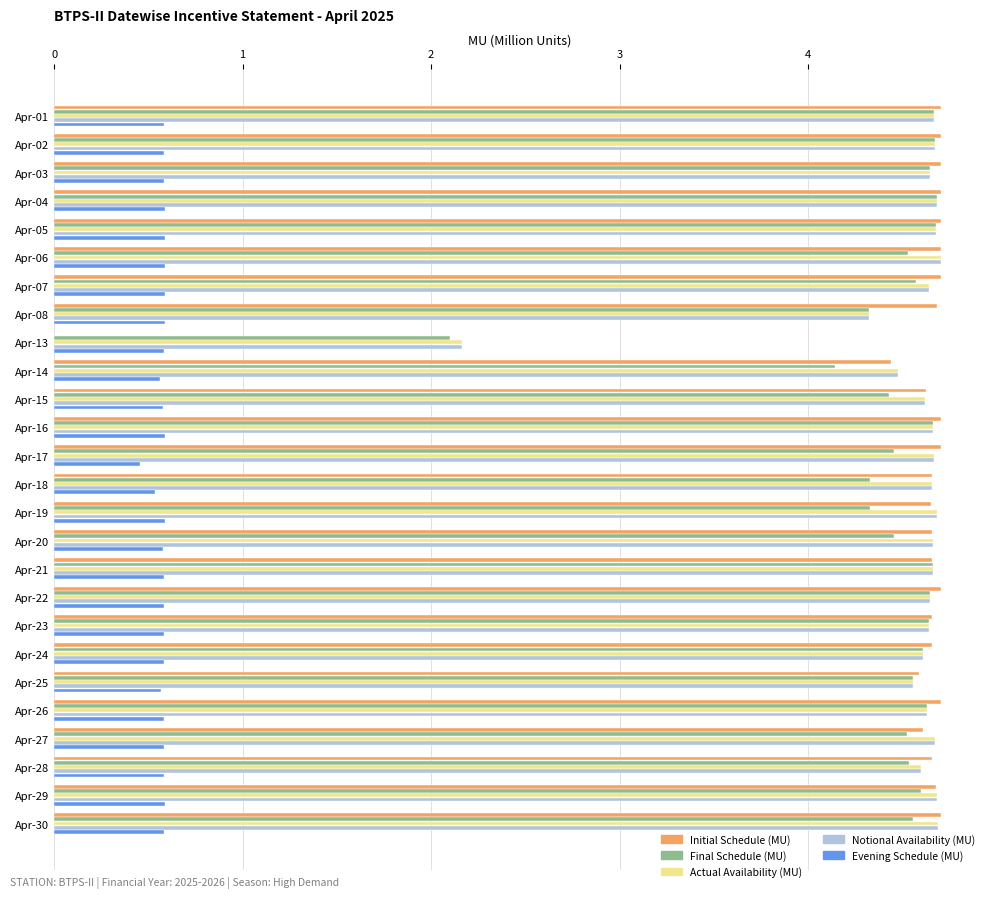

Read the Actual Availability (MU) value at Apr-06.

4.7